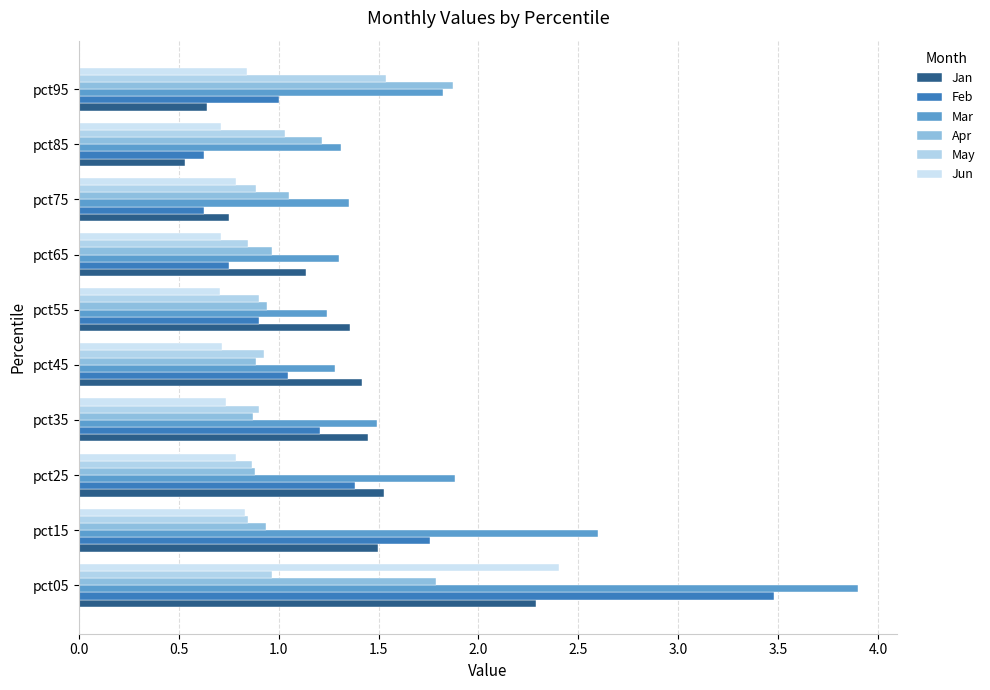

Which series has the widest spread of values?

Feb